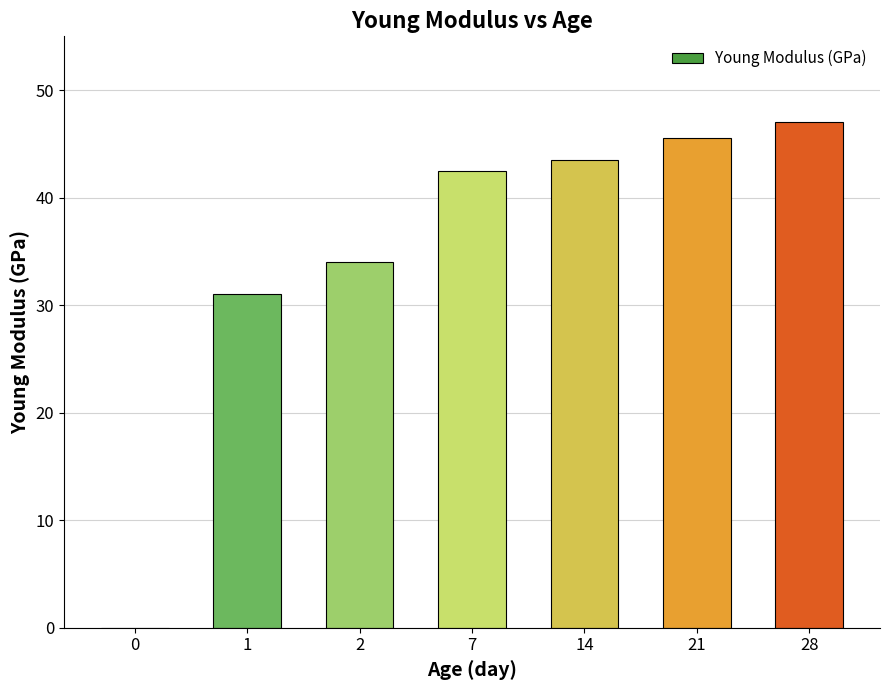

What is the sum of the values at 21 and 0?

45.5